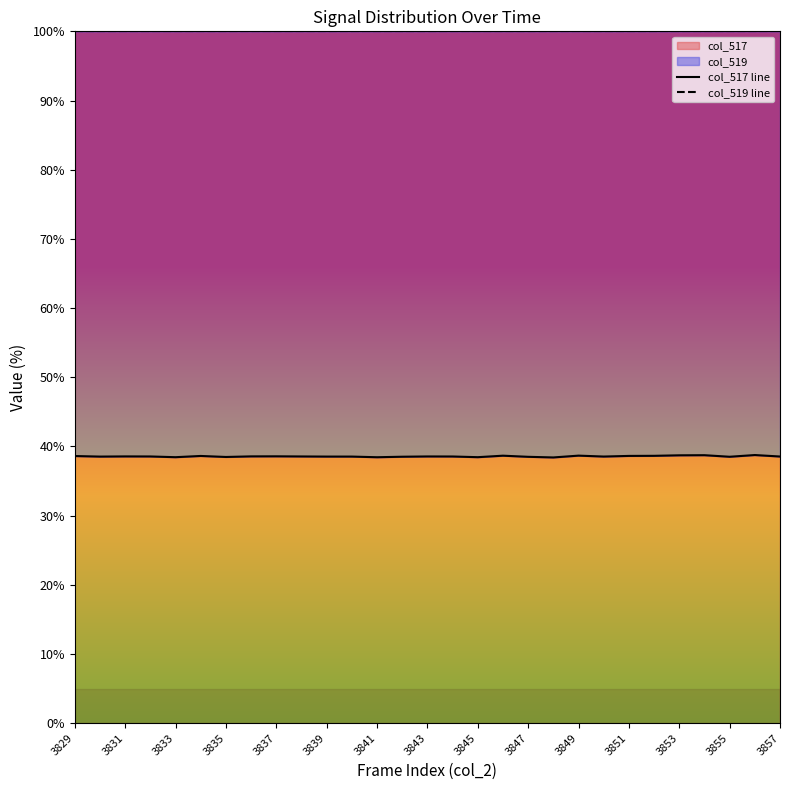

How many interior local peaks does the col_517 line series have?

8